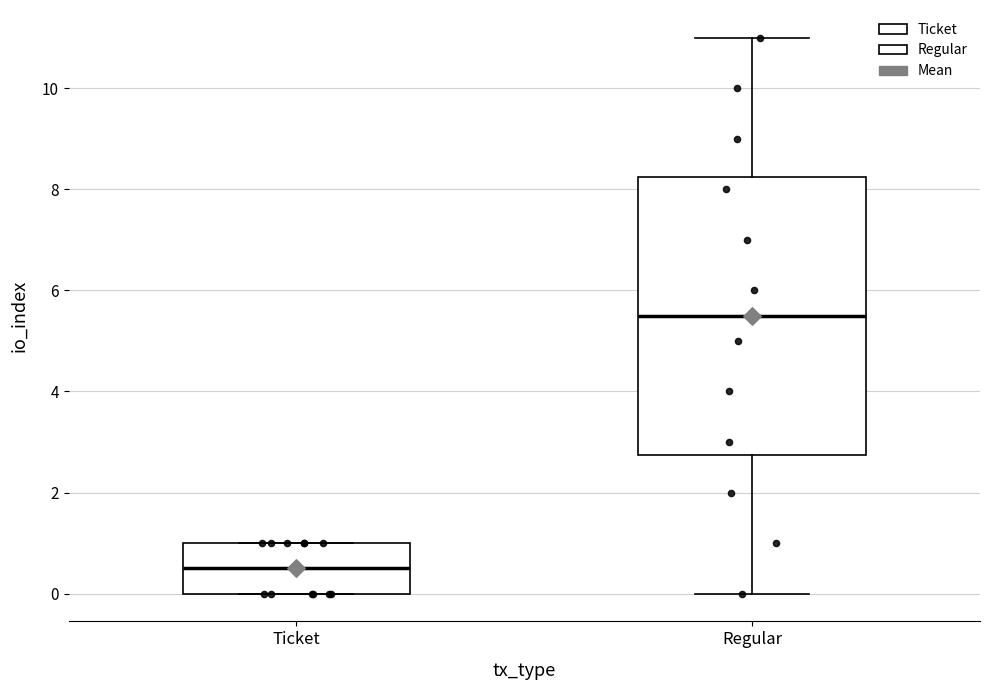

Where does the median line of the box for Ticket sit on the y-axis? The values are not printed on the chart, so give them approximately, as read against the axis.

0.6